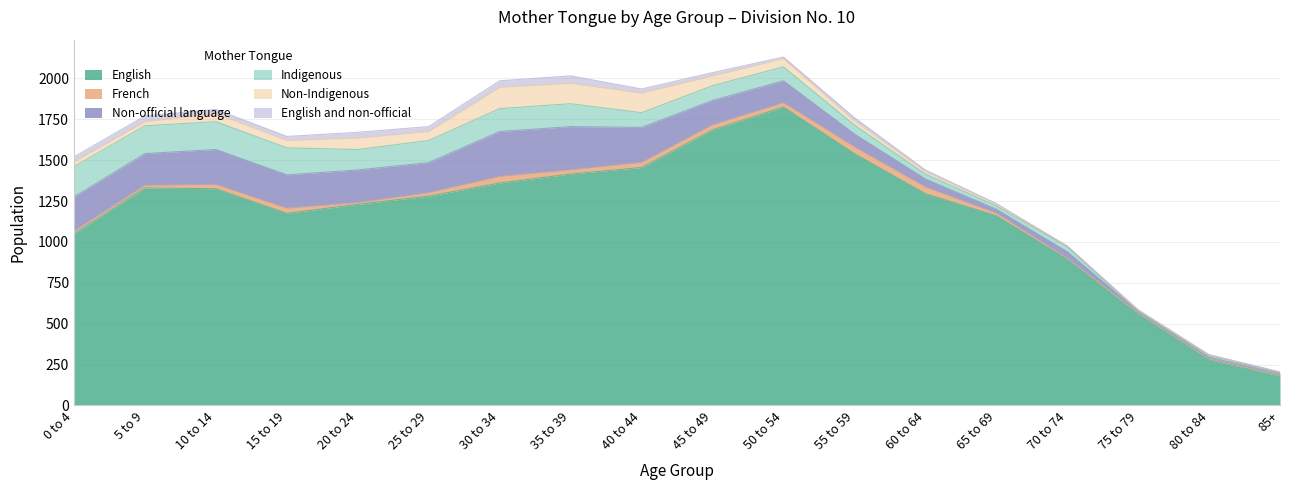

In English, how many points are lower than both neighbors (excluding endpoints)?

1